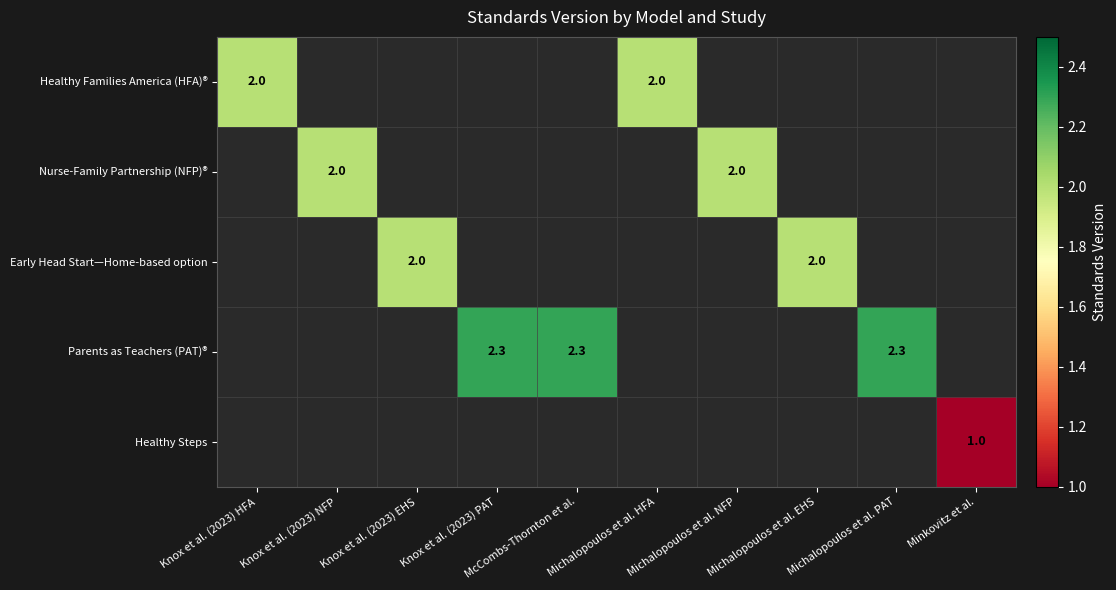

The Parents as Teachers (PAT)® series shows 0.6 at Michalopoulos et al. PAT. True or false?

False